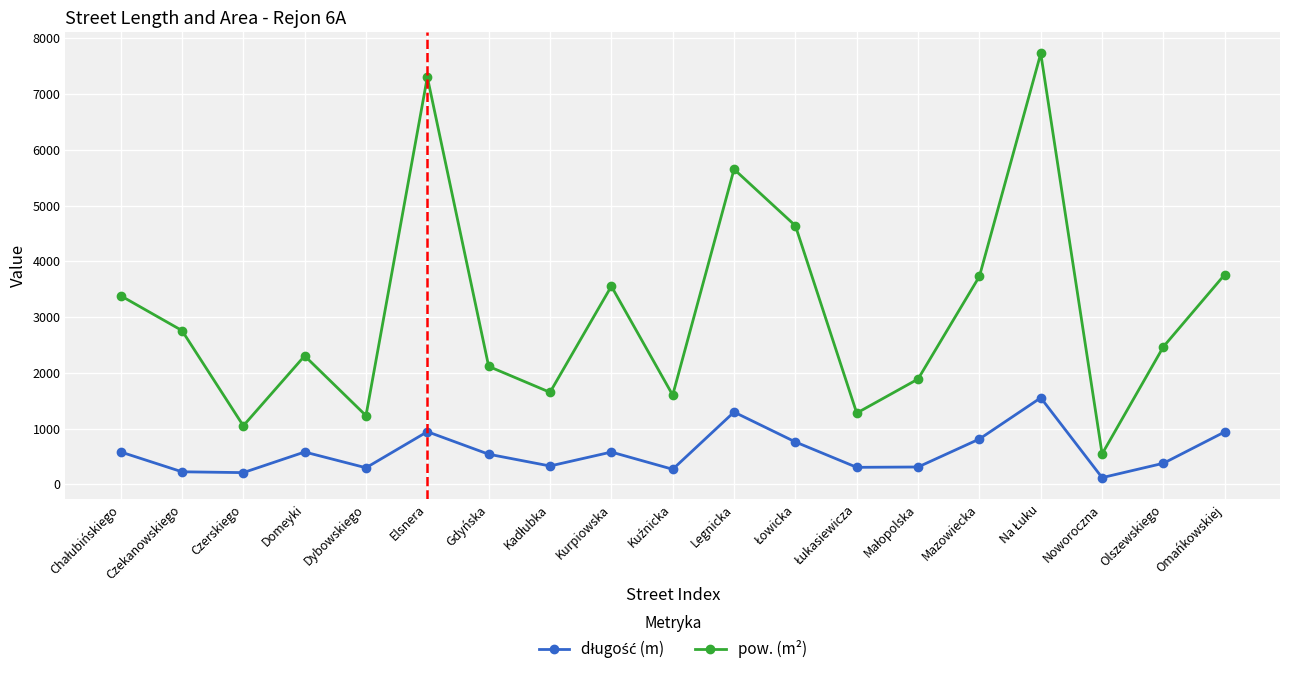

Does the chart display data point markers on the line(s)?

Yes